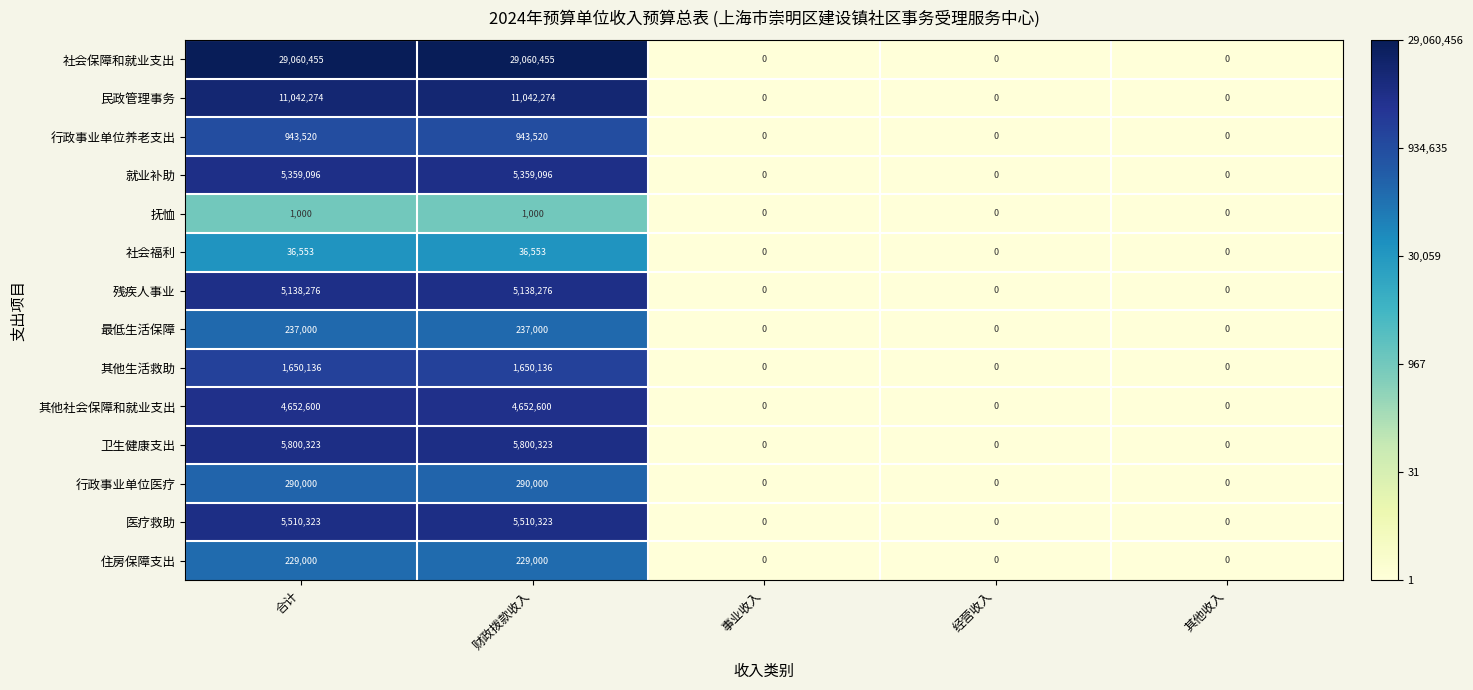

Which series changed the most between 财政拨款收入 and 其他收入?

社会保障和就业支出